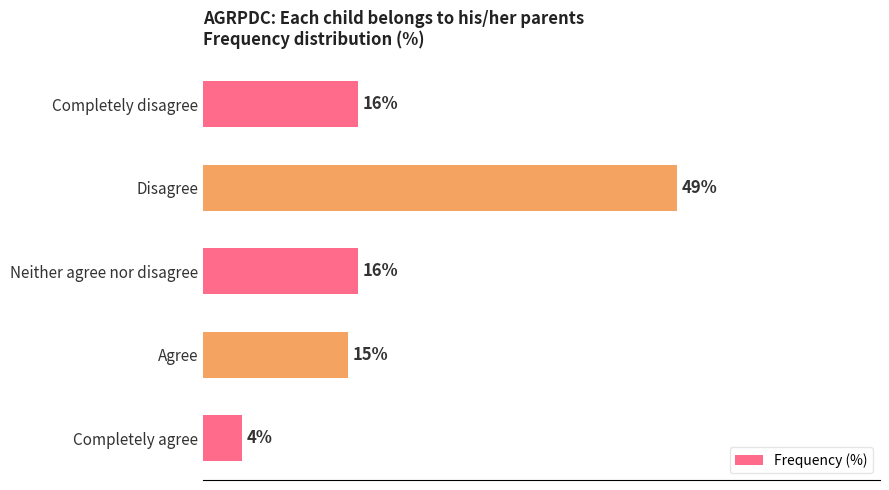

At which category does the chart reach its peak across all series?

Disagree